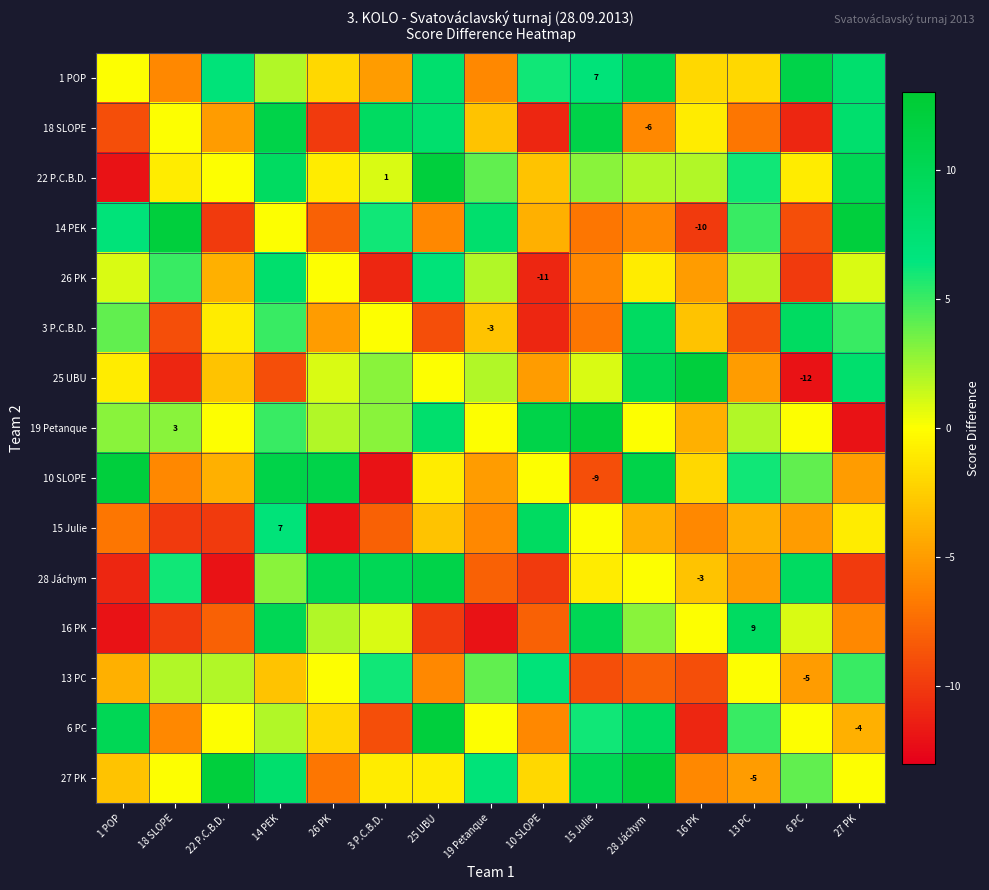

Which has a higher value, 22 P.C.B.D. or 1 POP?

22 P.C.B.D.